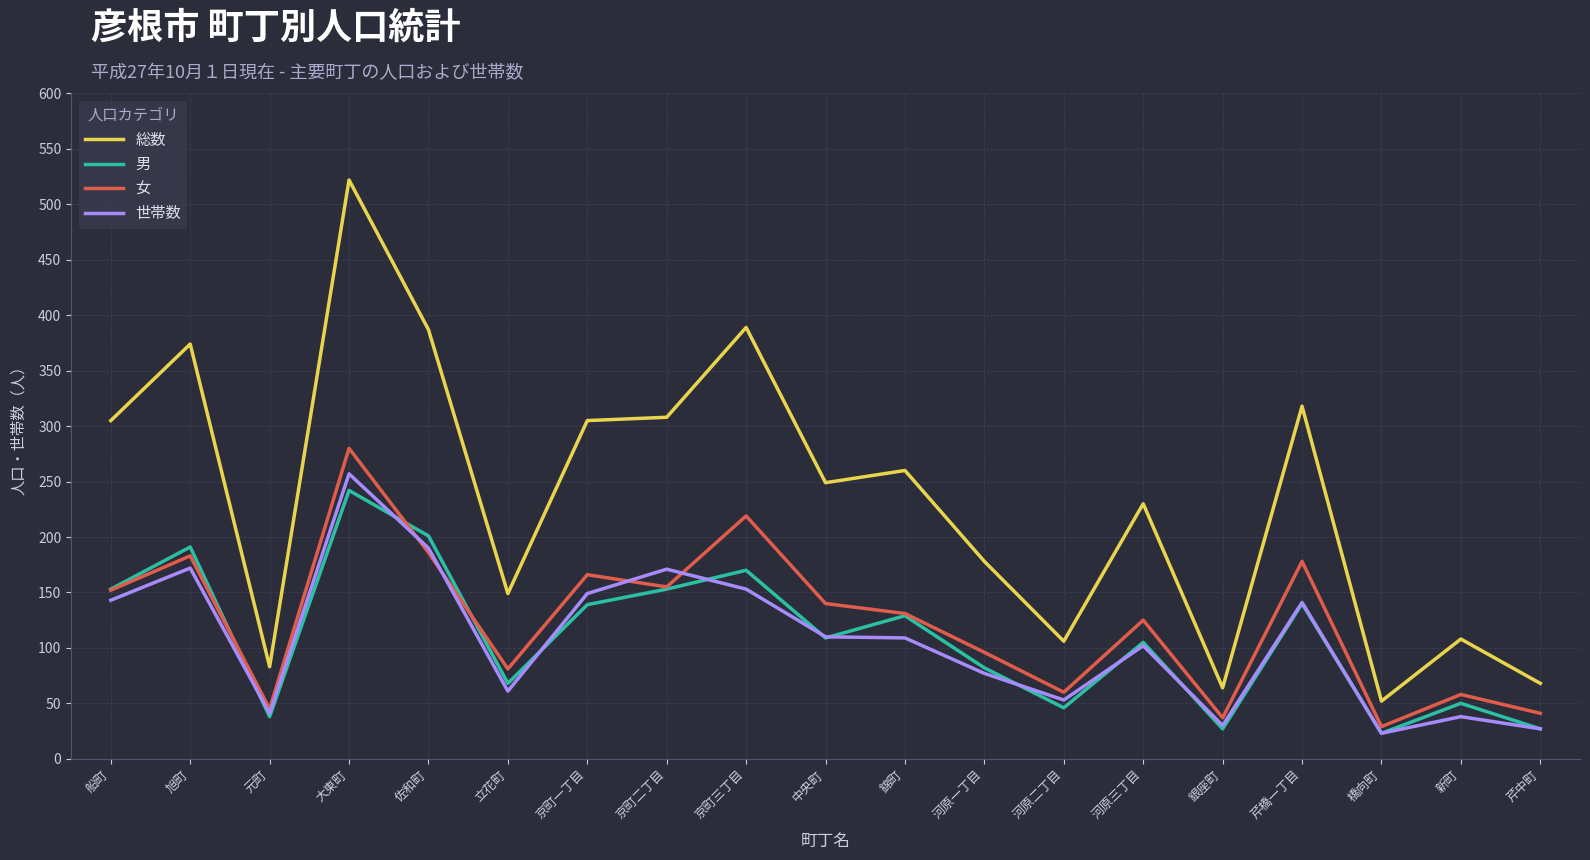

True or false: 男 and 総数 intersect in this chart.

False